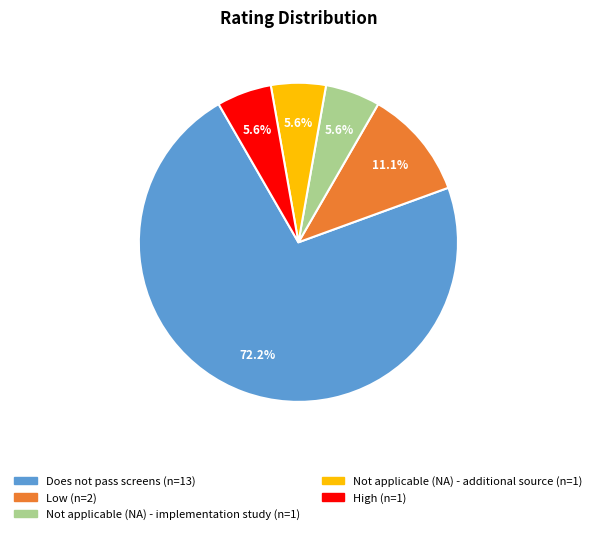

To the nearest percent, what percentage of the pie is Does not pass screens?

72%